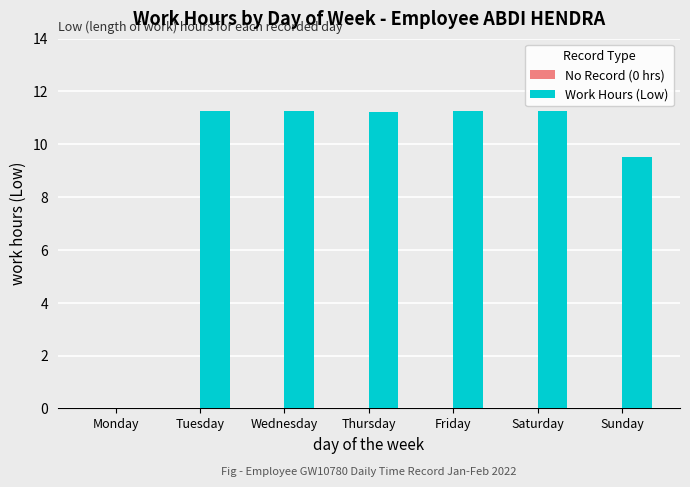

The value at Tuesday is 2.9. True or false?

False